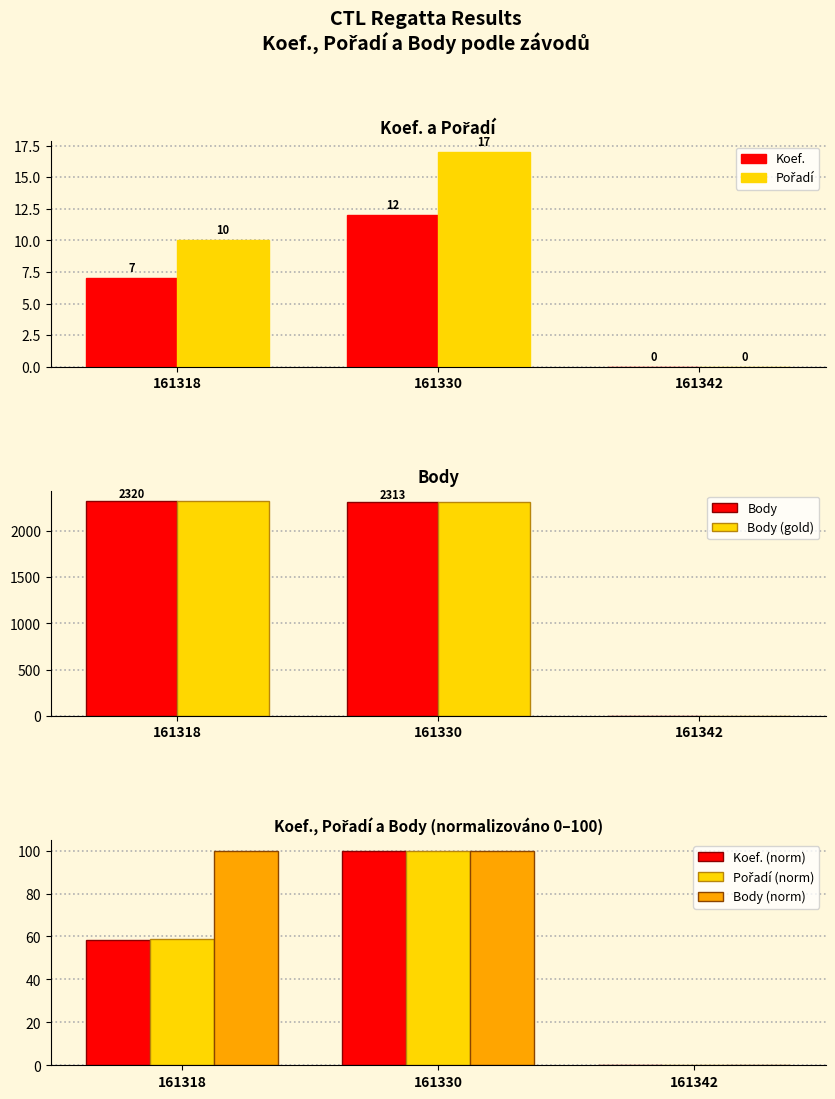

At which category does the chart reach its minimum across all series?

161342